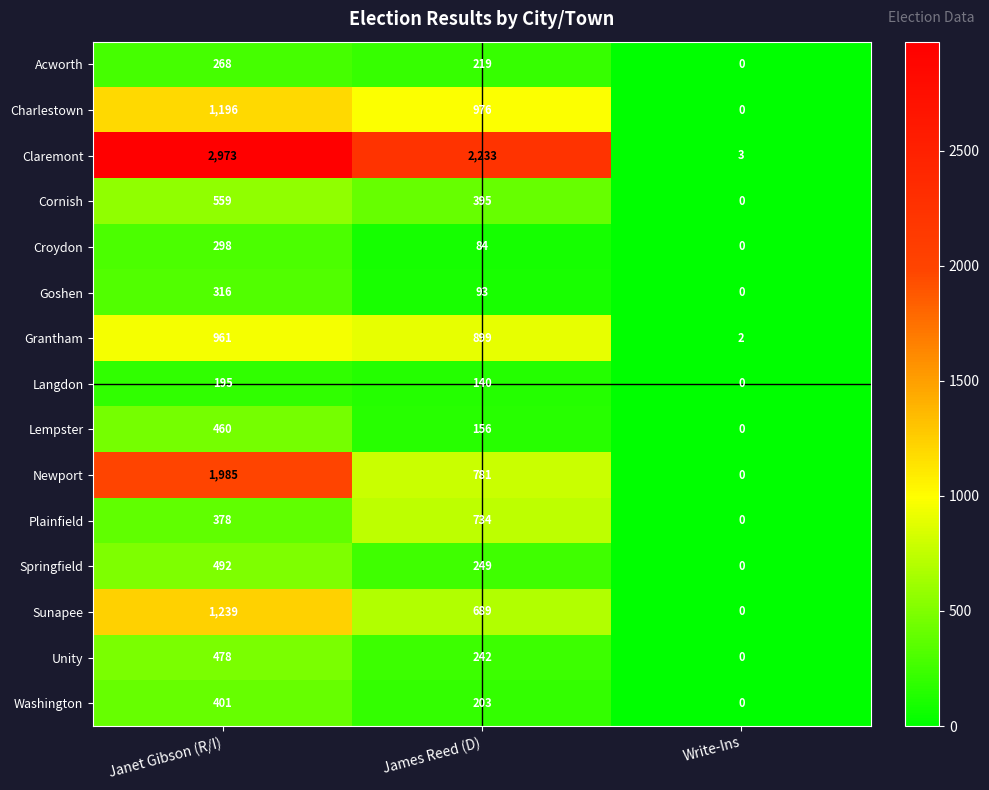

The Unity series shows -297 at Write-Ins. True or false?

False